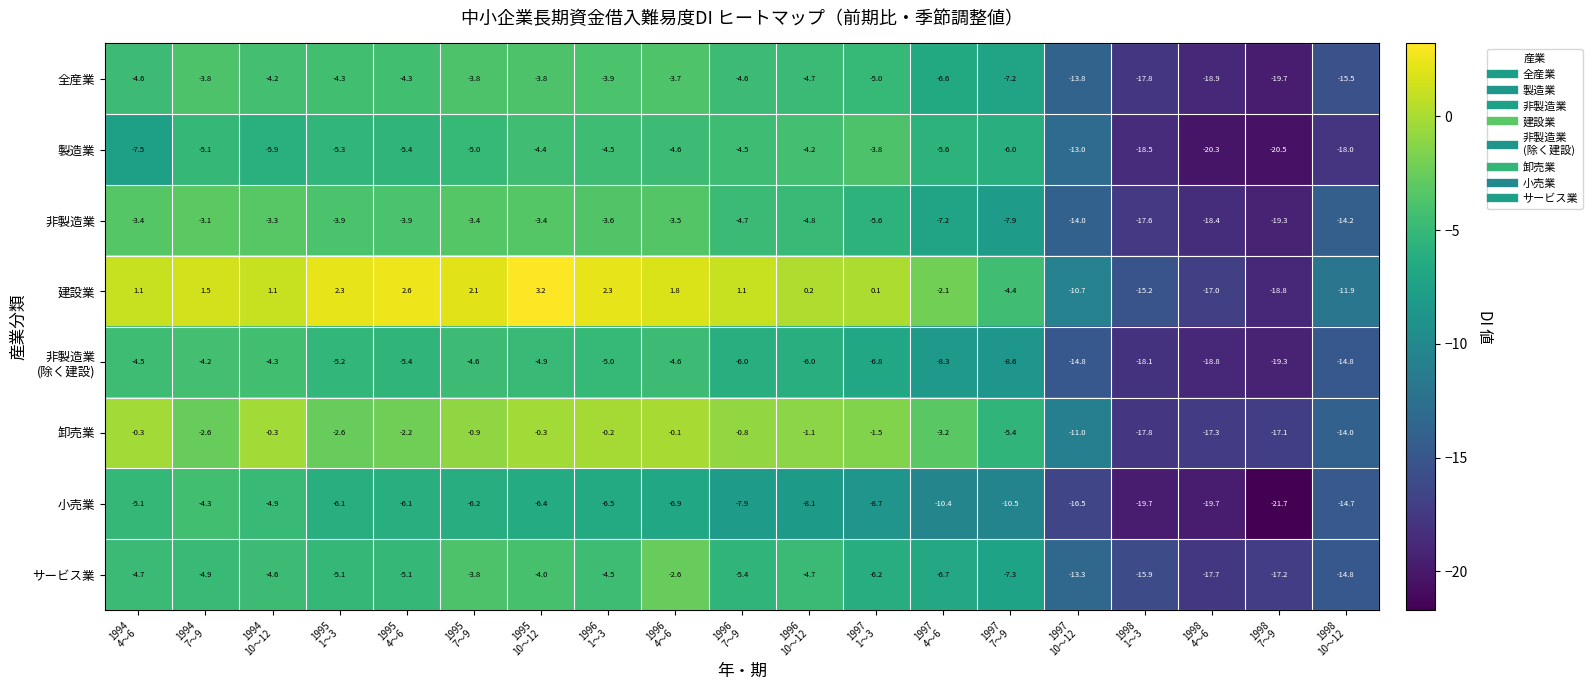

What is the minimum value shown in the chart?

-21.7